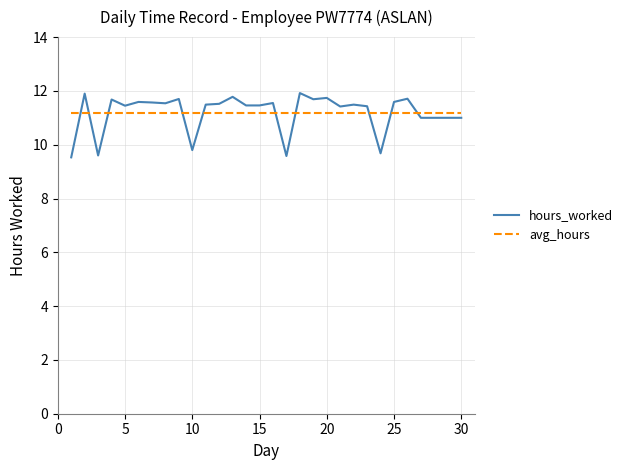

Which series has the largest range (max minus min)?

hours_worked